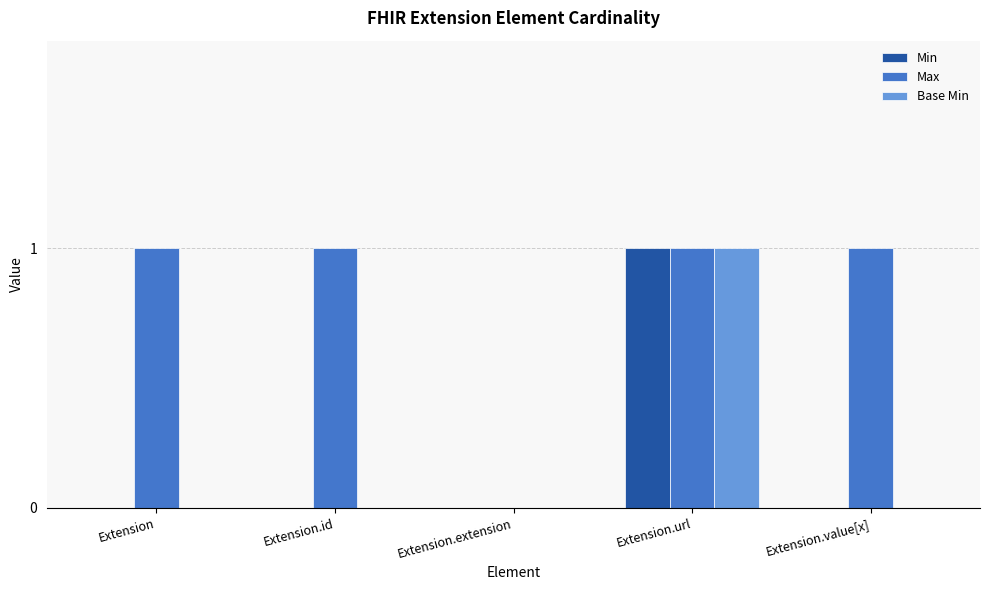

What is the sum of all Max values?

4